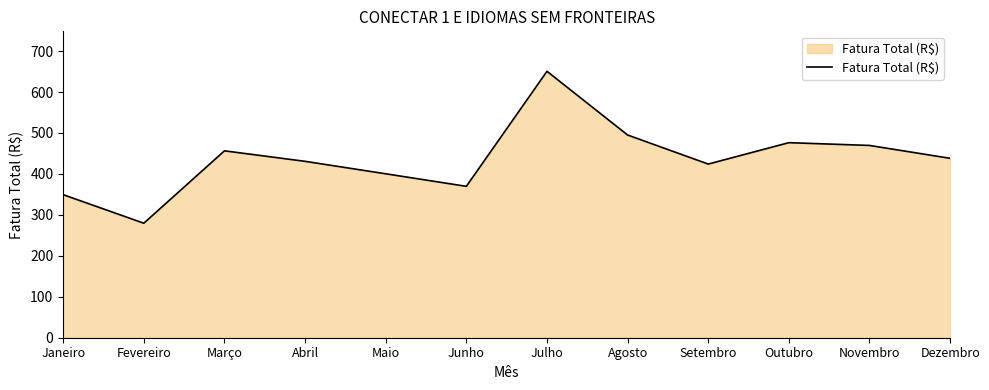

What is the maximum value shown in the chart?

650.6